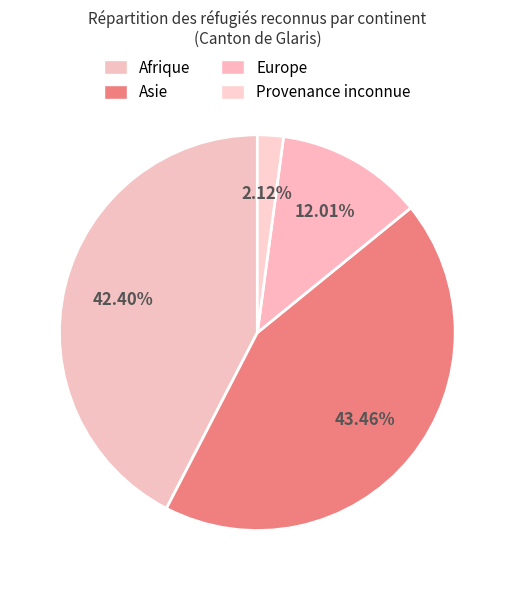

Do Europe and Asie together represent more than half of the pie?

Yes